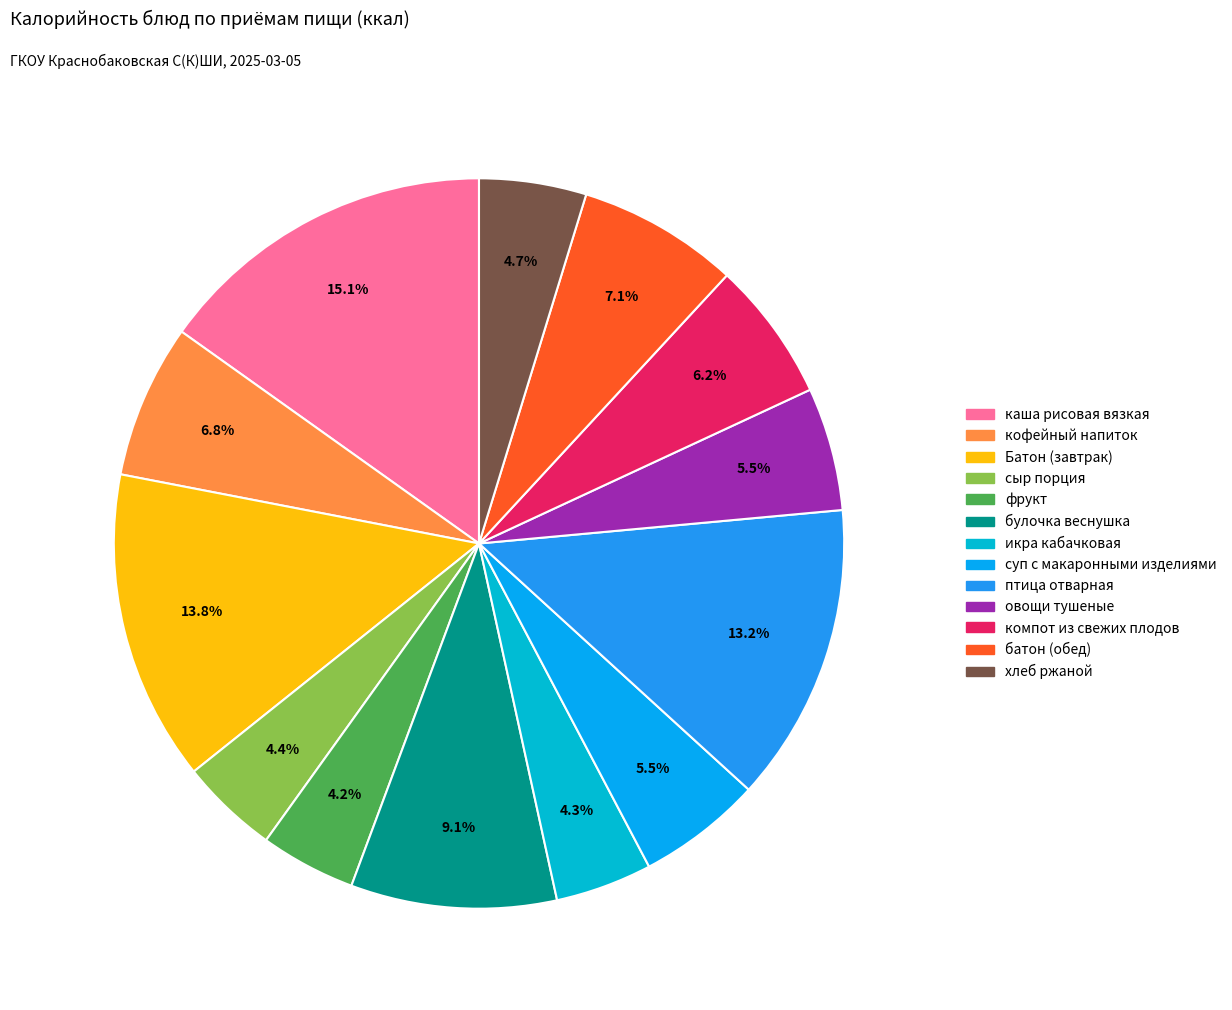

To the nearest percent, what is the combined percentage of булочка веснушка and суп с макаронными изделиями?

15%